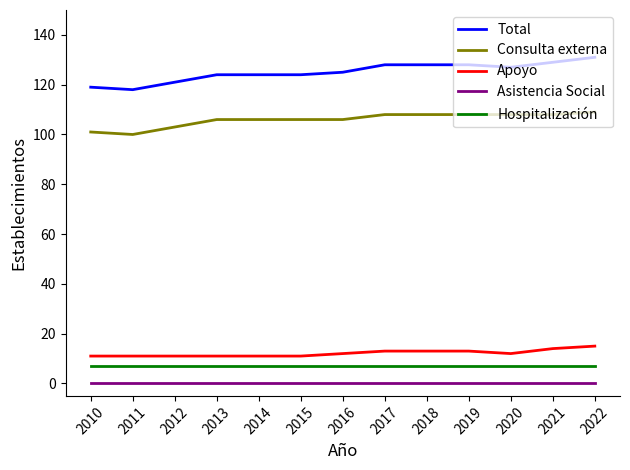

Read the Consulta externa value at 2014.

106